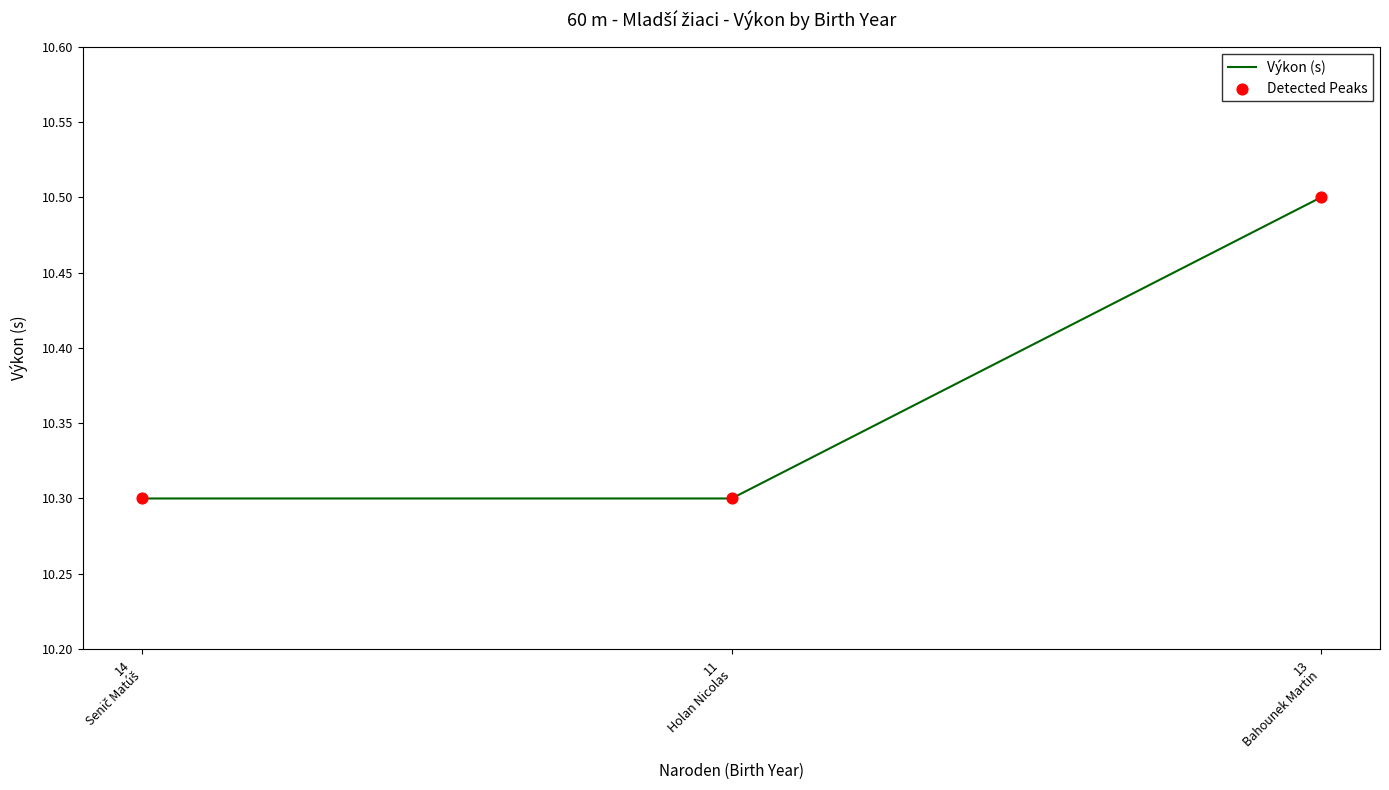

How many values are between 10 and 11?

3